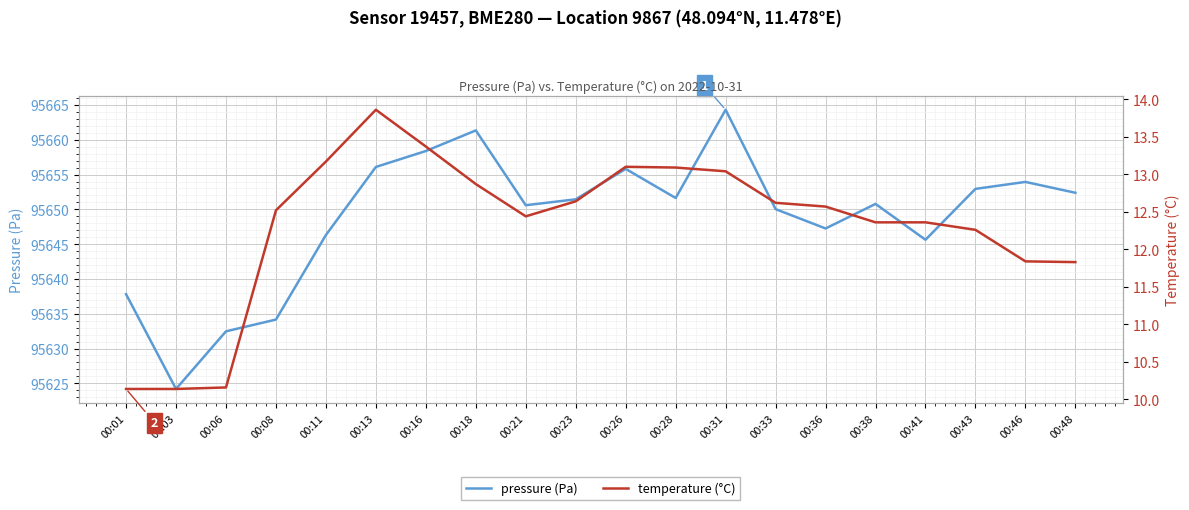

True or false: temperature (°C) and pressure (Pa) intersect in this chart.

False